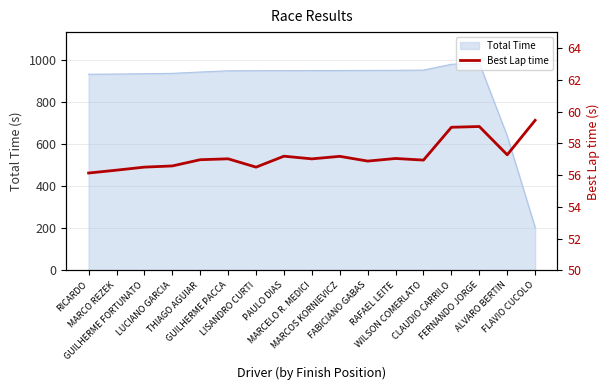

Is it true that the value at THIAGO AGUIAR is 14.0?

False